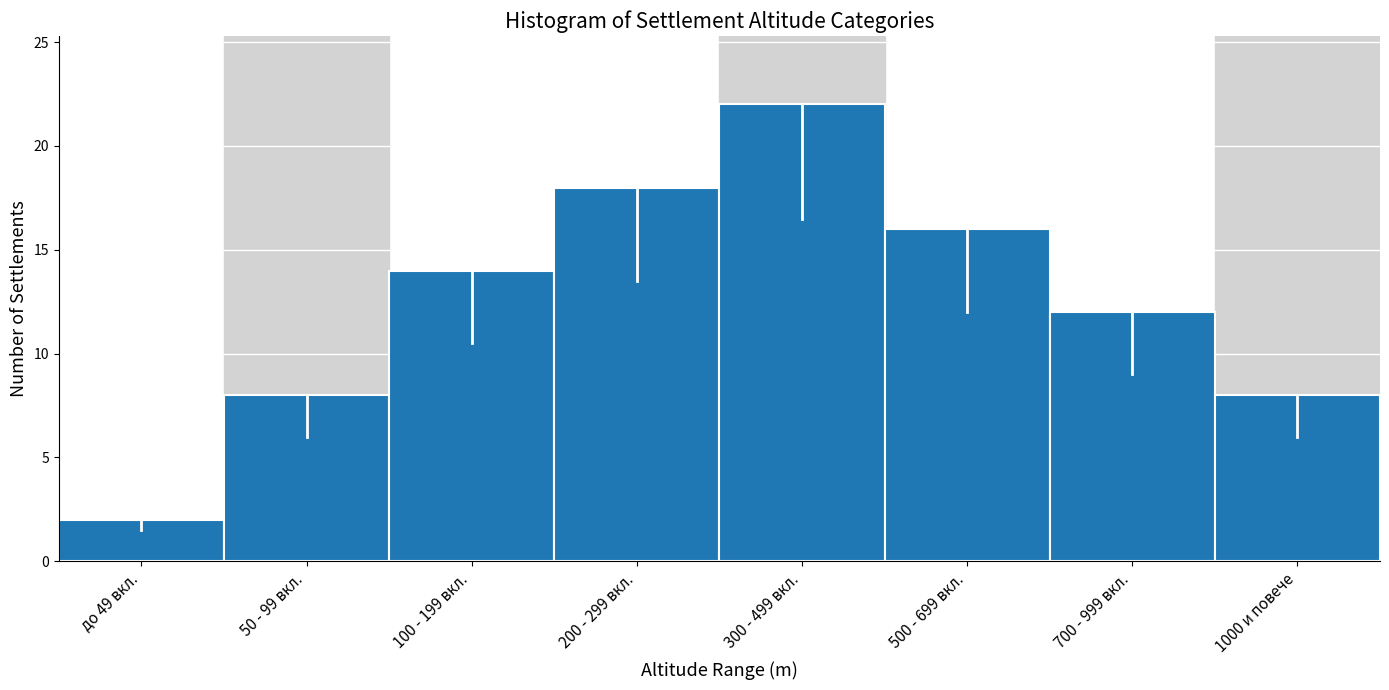

Reading left to right, what are all the values shown in this chart?

до 49 вкл.=2	50 - 99 вкл.=8	100 - 199 вкл.=14	200 - 299 вкл.=18	300 - 499 вкл.=22	500 - 699 вкл.=16	700 - 999 вкл.=12	1000 и повече=8